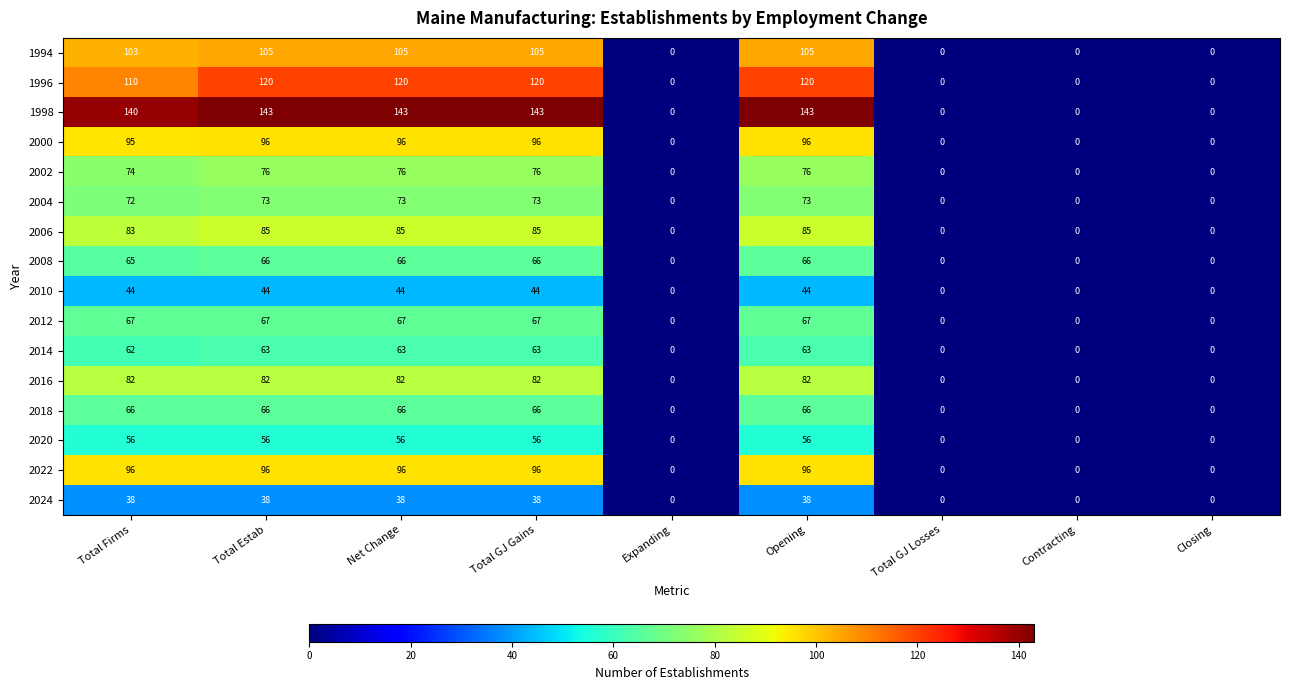

What is the highest value of the 2010 series?

44